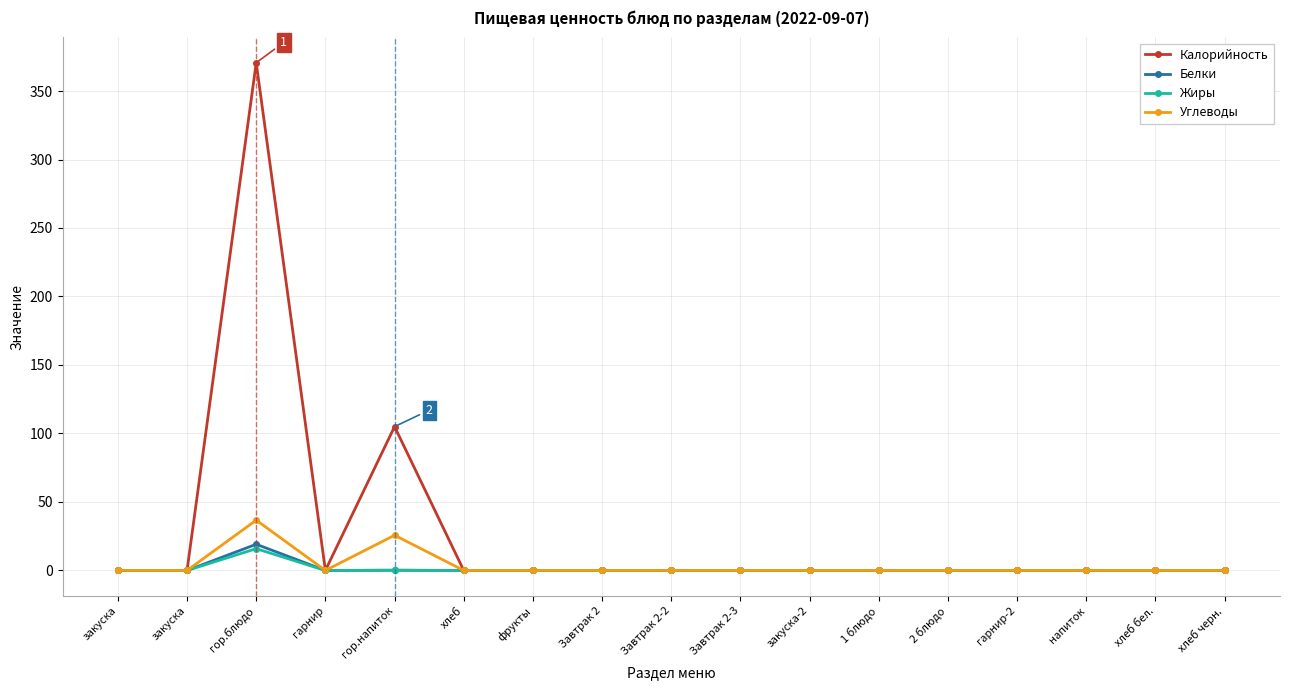

What is the highest value of the Калорийность series?

370.6